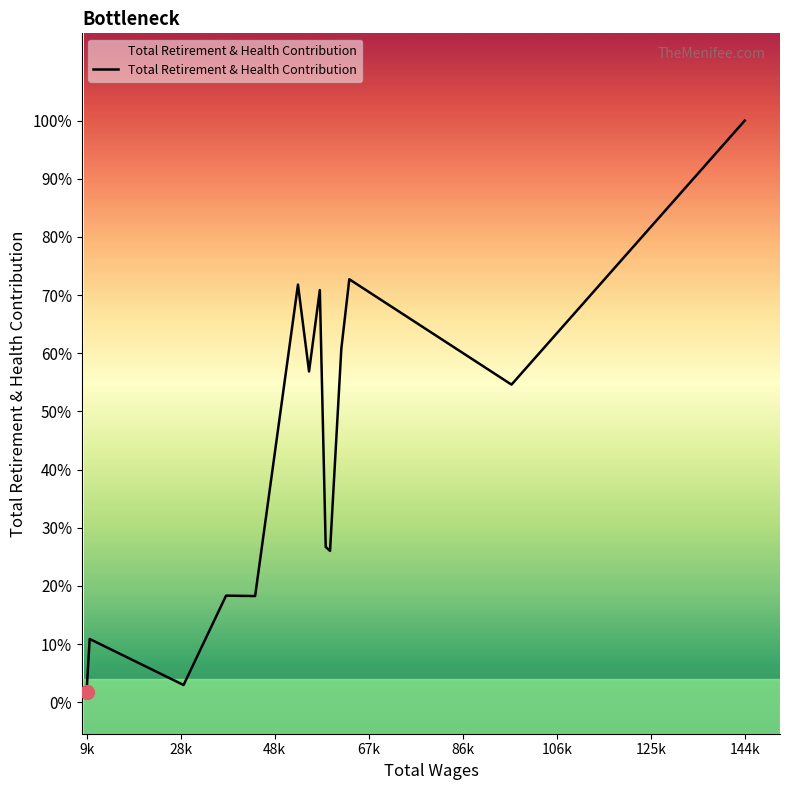

Does the chart have visible grid lines?

No